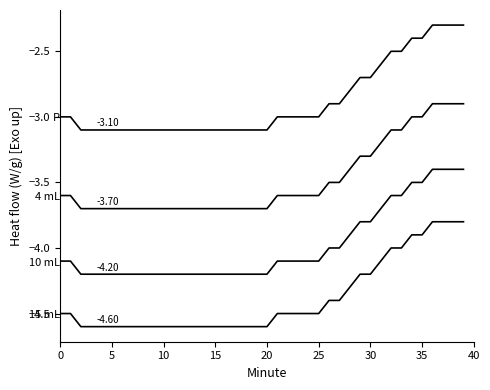

Does the chart have visible grid lines?

No